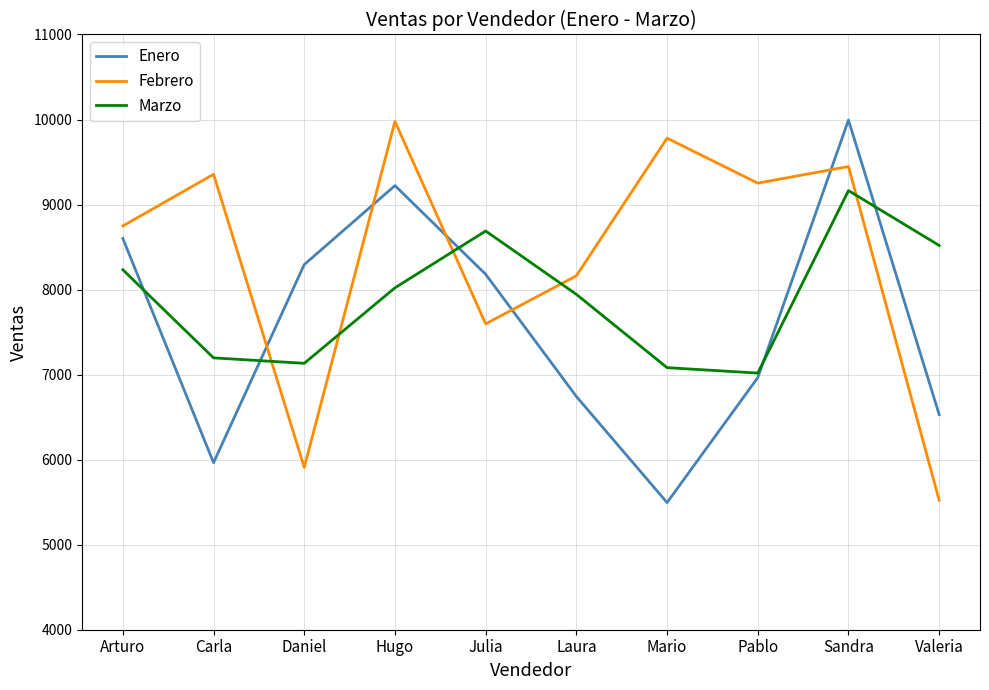

List the series in order of their overall mean, highest first.

Febrero, Marzo, Enero